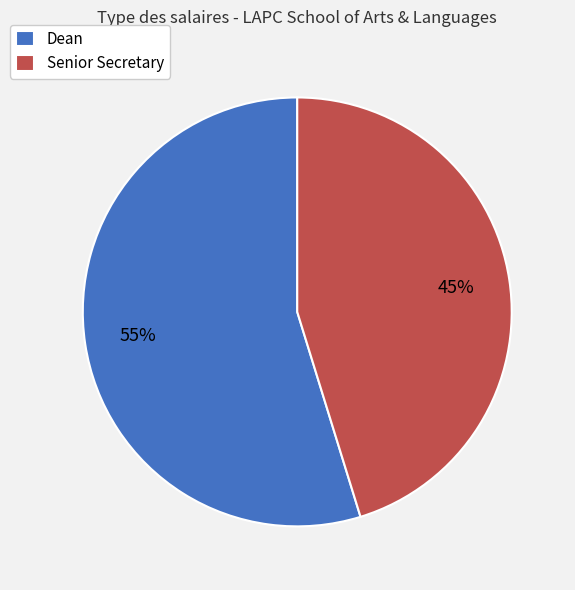

What is the ratio of the value at Senior Secretary to the value at Dean?

0.8